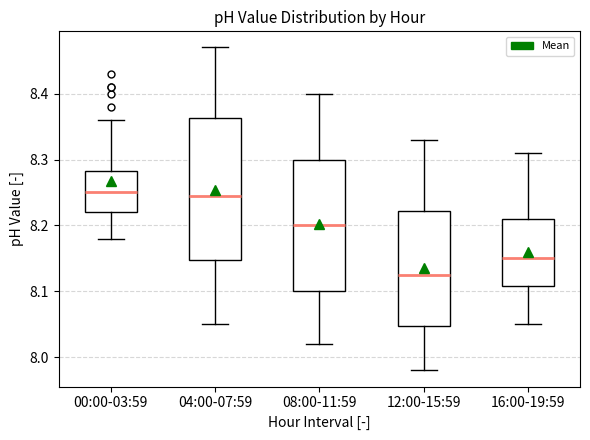

Reading left to right, read every box against the y-axis: the position of its median line, the range the box covers, and the ends of its whiskers. The values are not printed on the chart, so give them approximately, as read against the axis.

00:00-03:59: median 8.25, box 8.22 to 8.28, whiskers 8.18 to 8.36
04:00-07:59: median 8.25, box 8.15 to 8.36, whiskers 8.05 to 8.47
08:00-11:59: median 8.20, box 8.10 to 8.30, whiskers 8.02 to 8.40
12:00-15:59: median 8.13, box 8.05 to 8.22, whiskers 7.98 to 8.33
16:00-19:59: median 8.15, box 8.11 to 8.21, whiskers 8.05 to 8.31